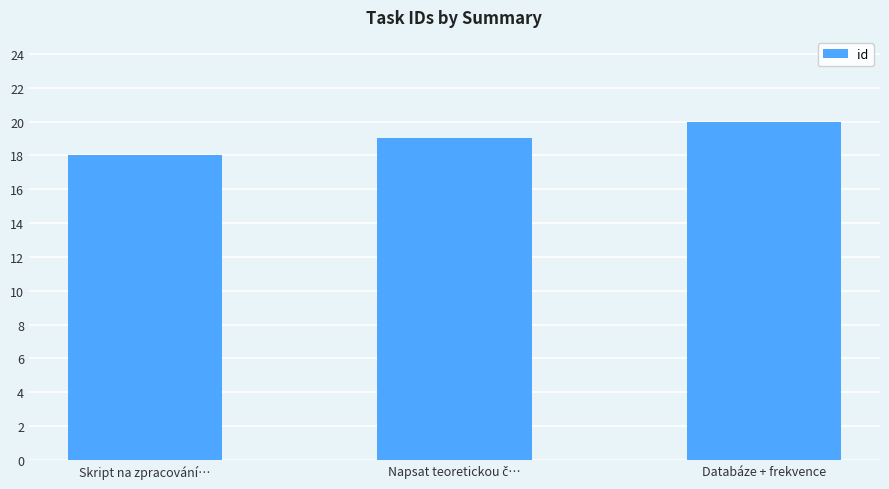

Is it true that the value at Databáze + frekvence is 20?

True